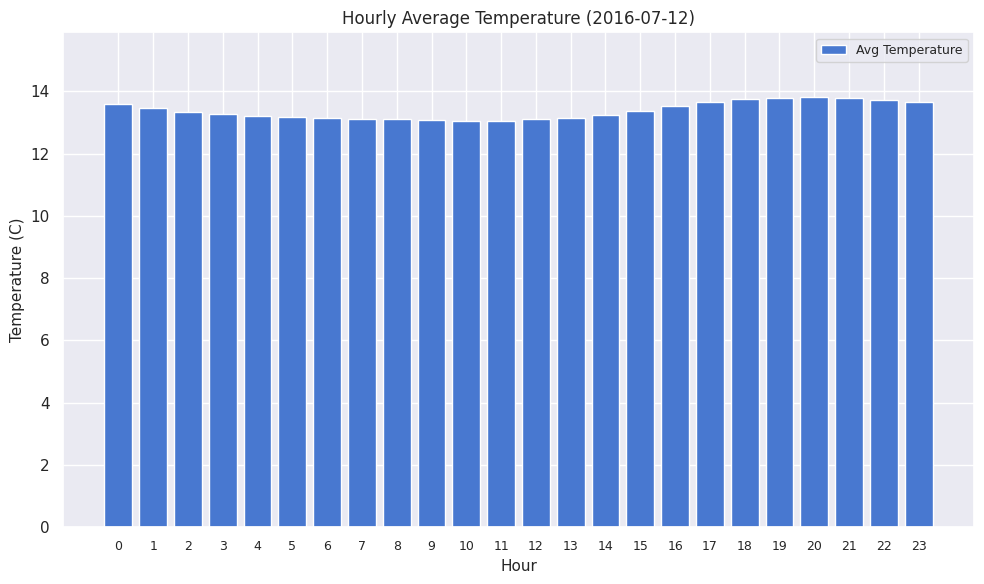

What is the ratio of the value at 1 to the value at 12?

1.0